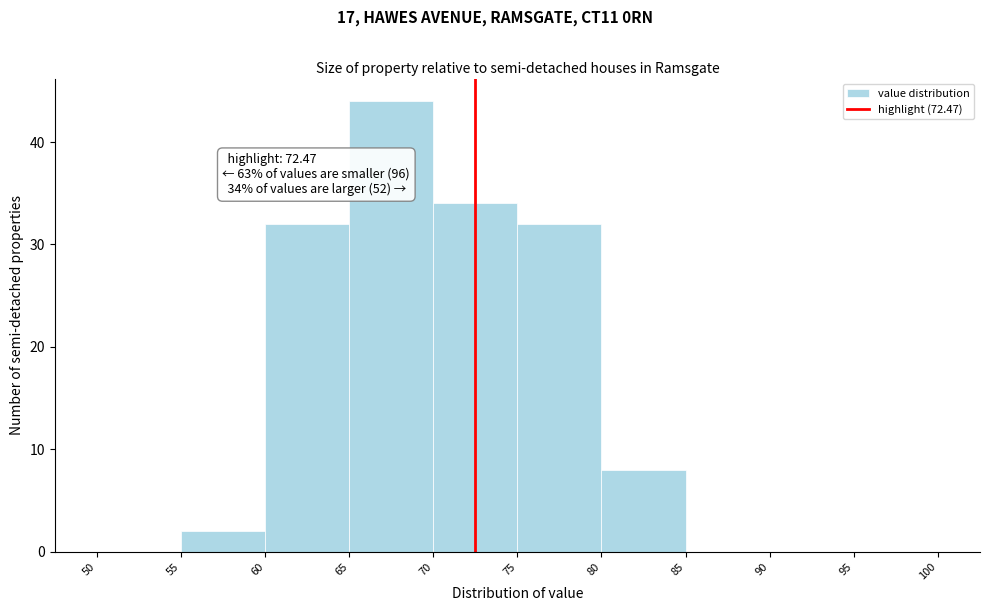

Over which range of the x-axis is the bar tallest?

65 to 70